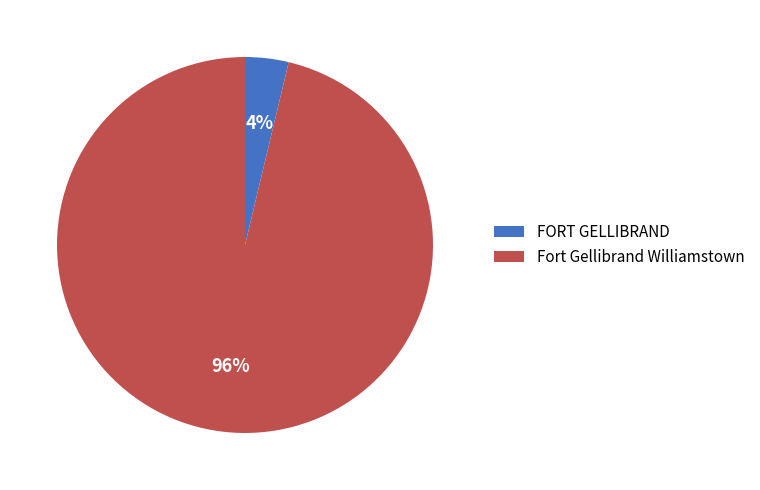

To the nearest percent, what portion does FORT GELLIBRAND represent?

4%